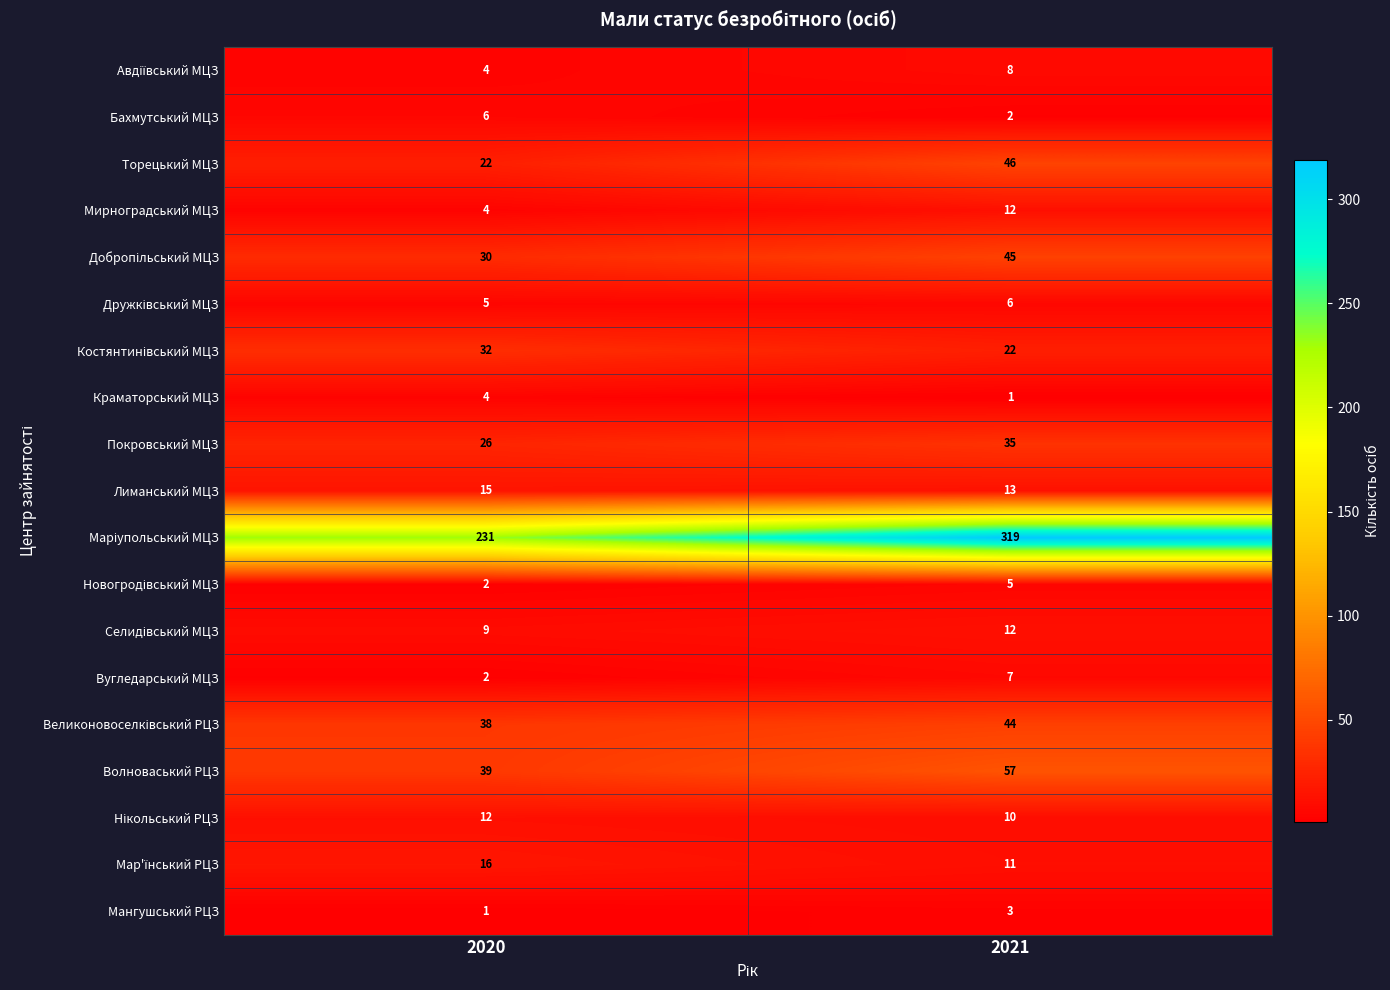

Read the Лиманський МЦЗ value at 2020.

15